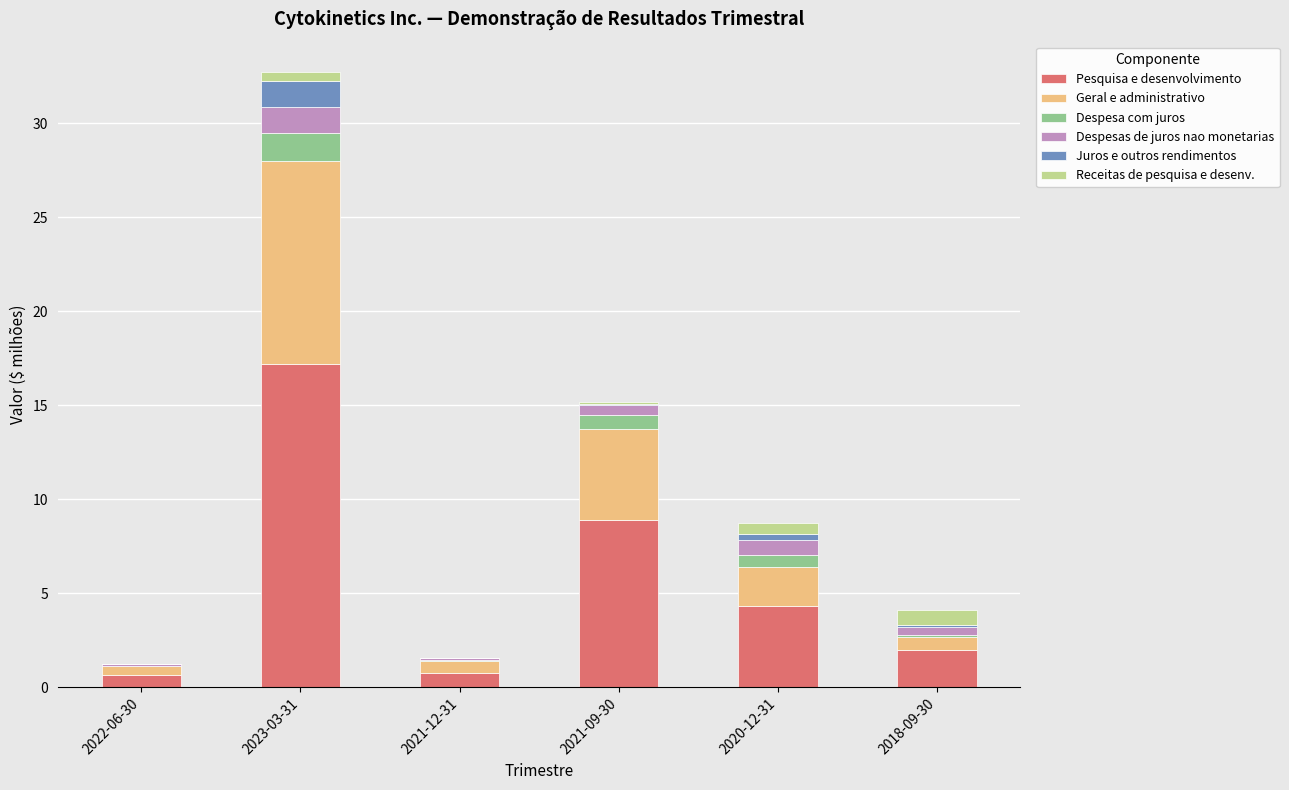

True or false: Pesquisa e desenvolvimento has a value of 14.6 at 2021-09-30.

False